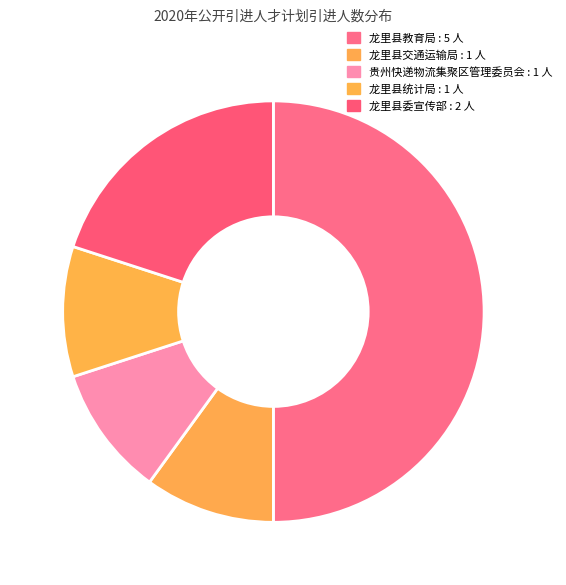

How many segments does this pie chart have?

5